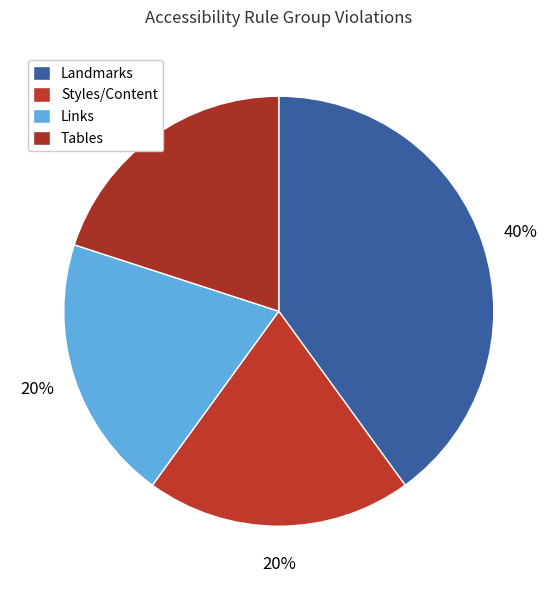

Is there any slice that represents more than half of the pie?

No